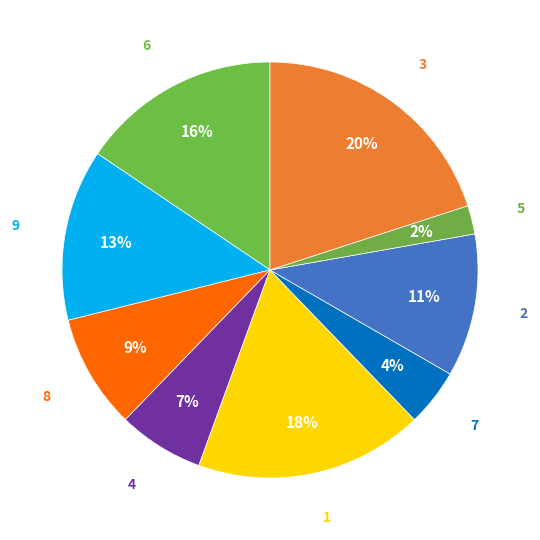

Which slice is the smallest?

5